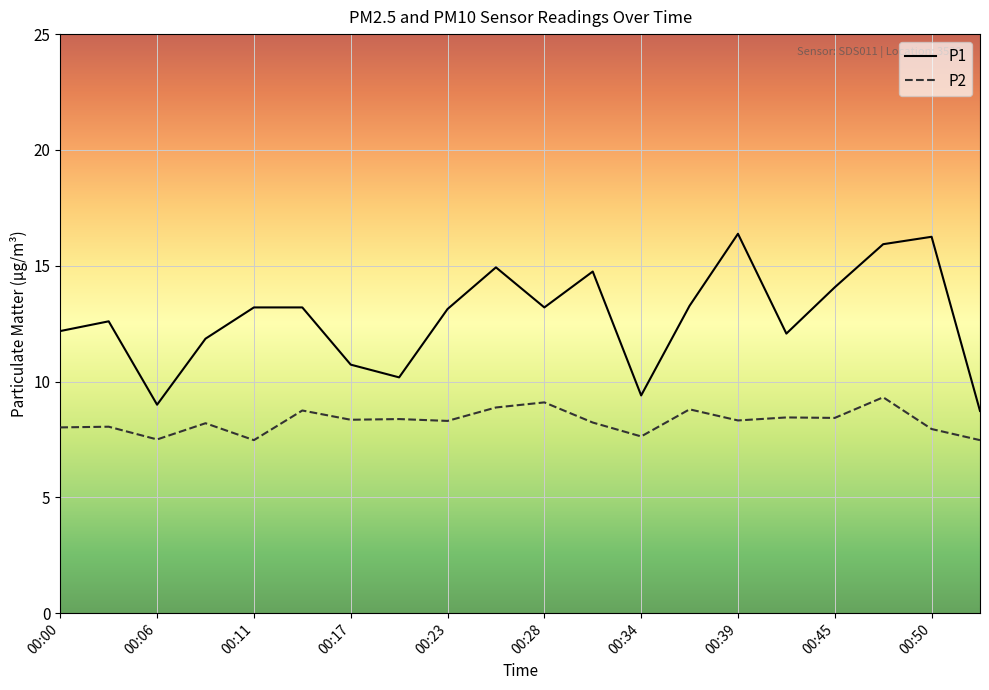

Rank the series by their average value, from highest to lowest.

P1, P2